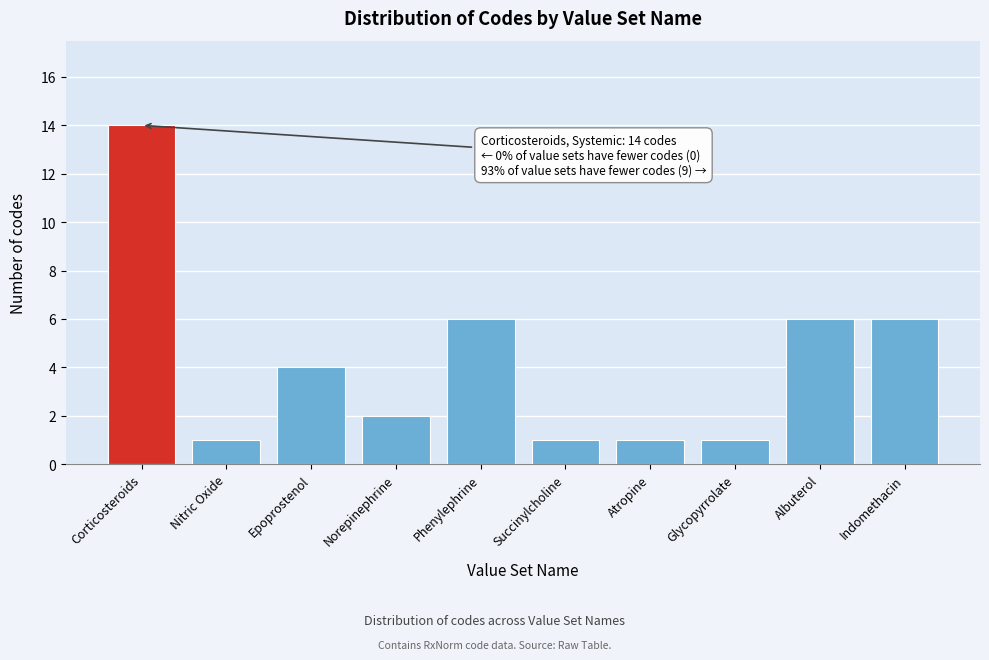

Reading right to left, list all the values displayed in this chart.

6	6	1	1	1	6	2	4	1	14